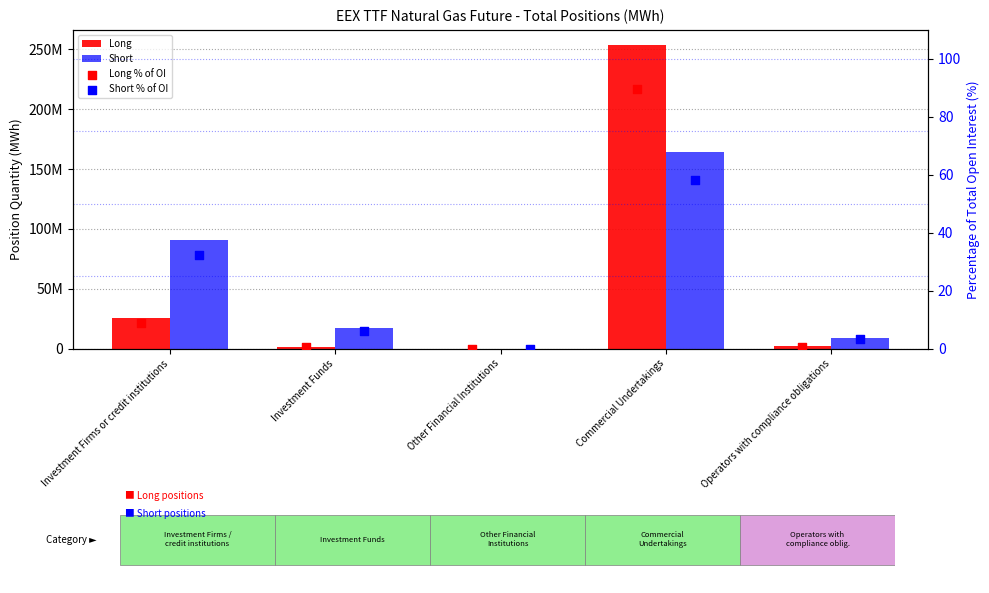

At how many categories does at least one series exceed 210671789?

1